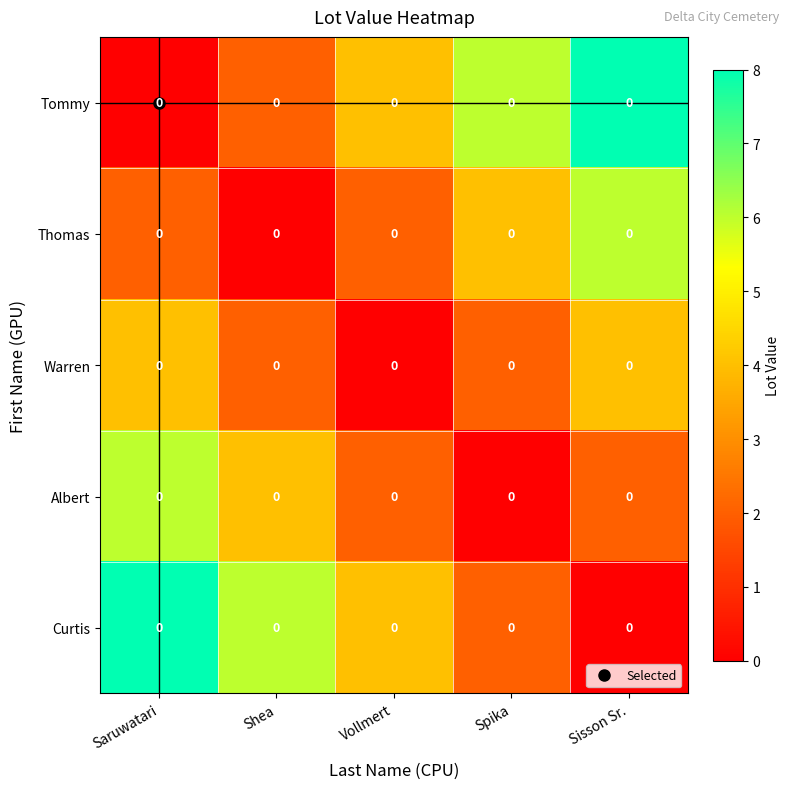

Which category has the lowest value in the Curtis series?

Sisson Sr.